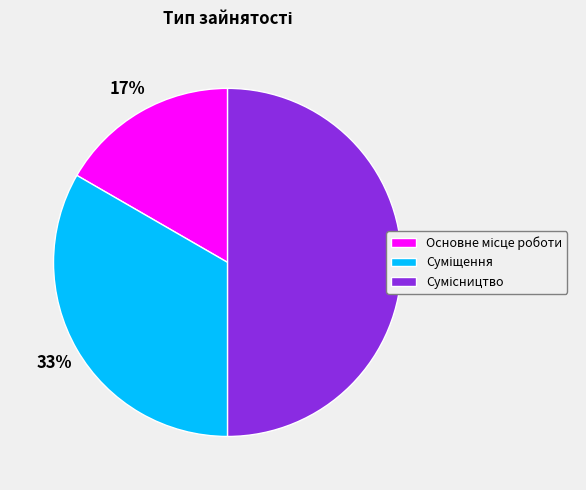

To the nearest percent, what is the average slice percentage?

33%